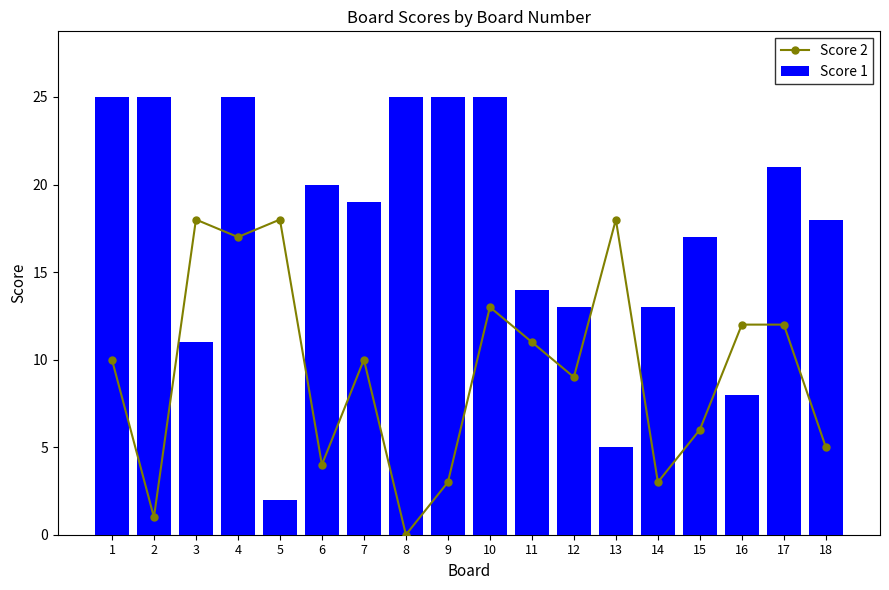

At which category is the sum across all series the highest?

4